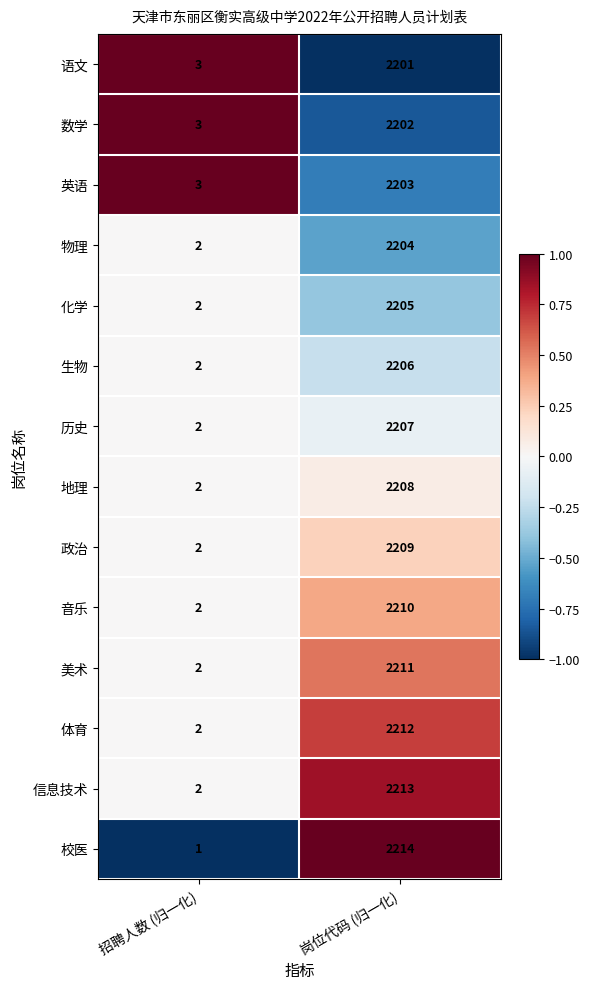

Reading left to right, list all the values displayed in this chart.

语文: 3	2201
数学: 3	2202
英语: 3	2203
物理: 2	2204
化学: 2	2205
生物: 2	2206
历史: 2	2207
地理: 2	2208
政治: 2	2209
音乐: 2	2210
美术: 2	2211
体育: 2	2212
信息技术: 2	2213
校医: 1	2214